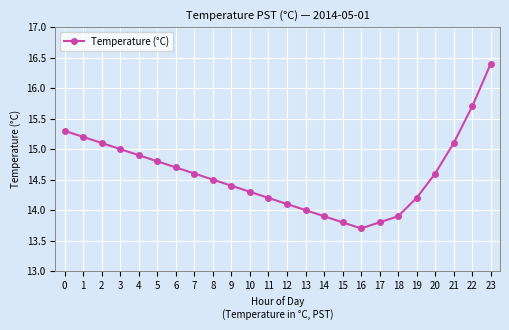

Is it true that the value at 4 is 14.9?

True